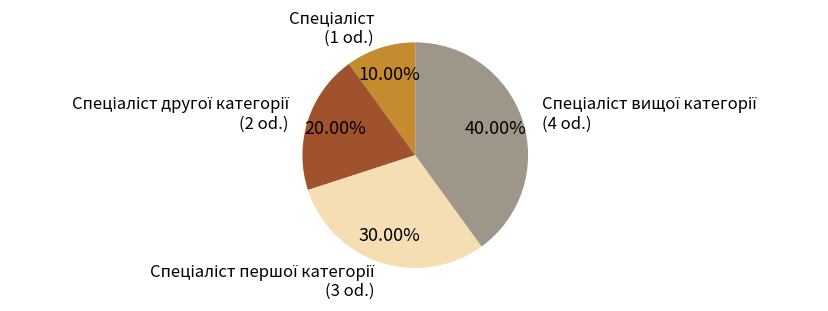

Is there a majority slice in this chart?

No